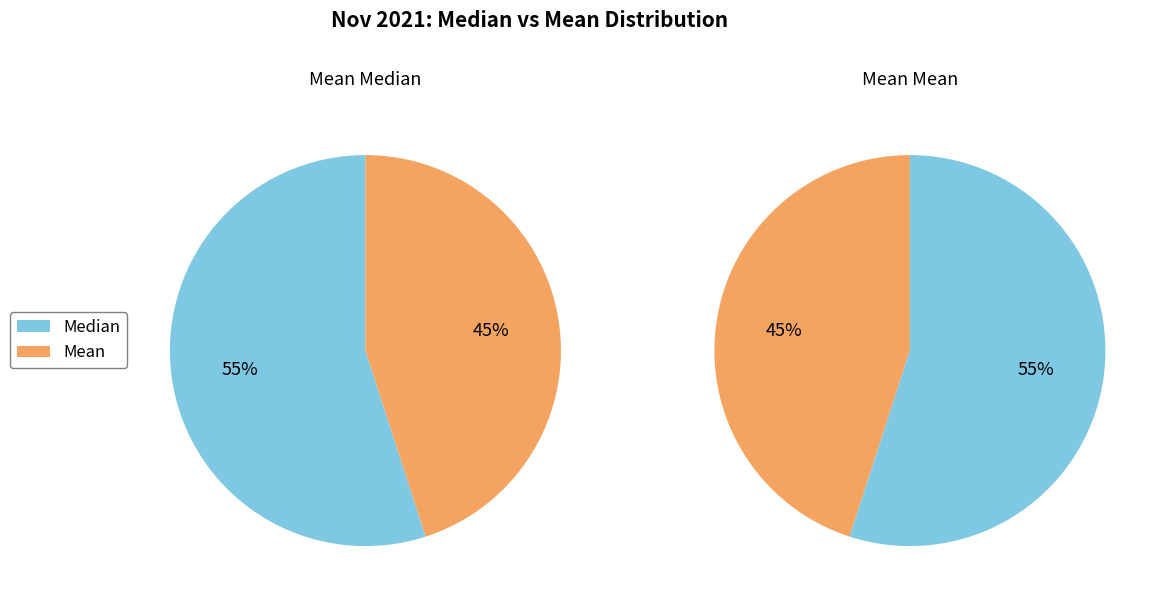

What is the total percentage of Median and Mean?

100.0%